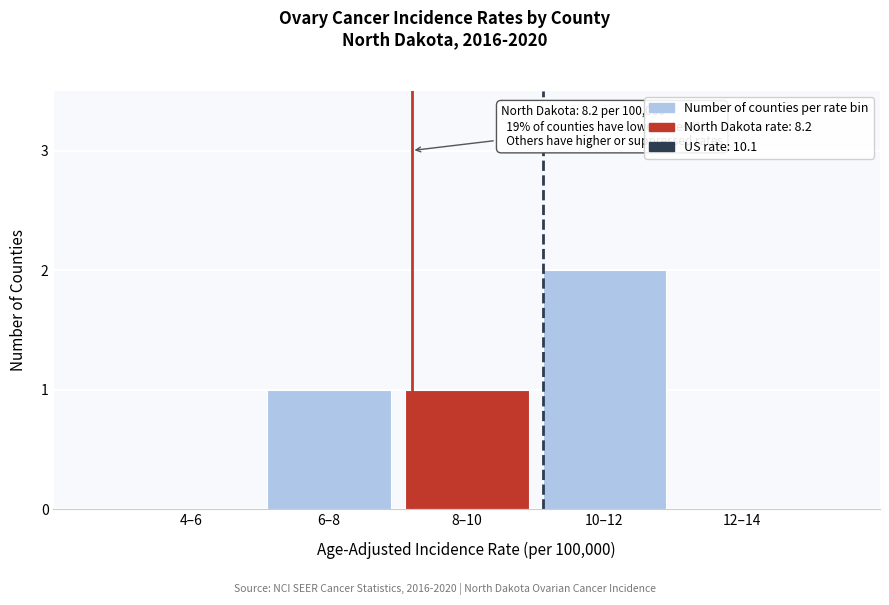

Reading right to left, transcribe all the data shown in this chart.

12–14=0	10–12=2	8–10=1	6–8=1	4–6=0